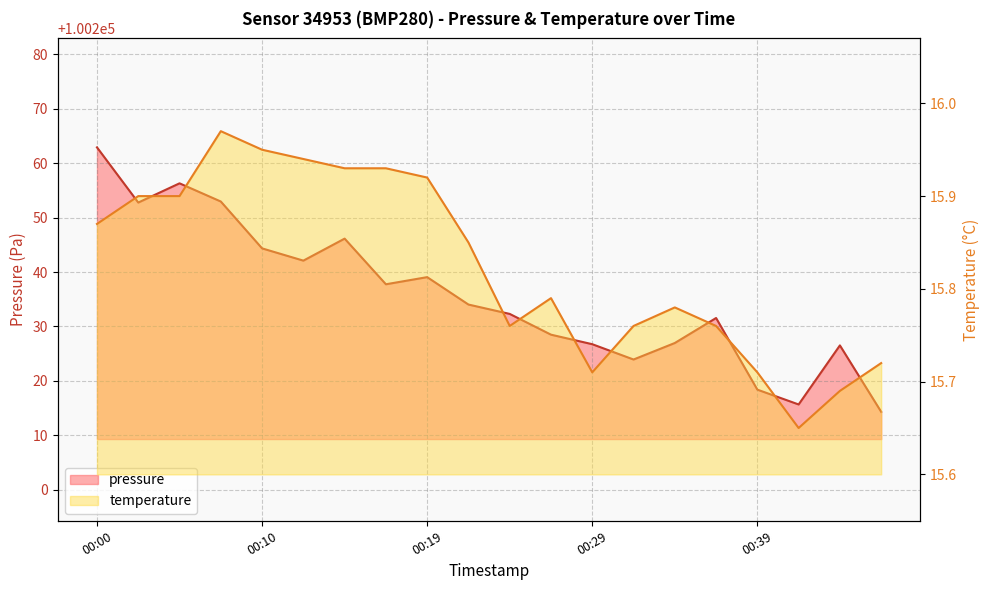

In temperature, how many points are lower than both neighbors (excluding endpoints)?

3